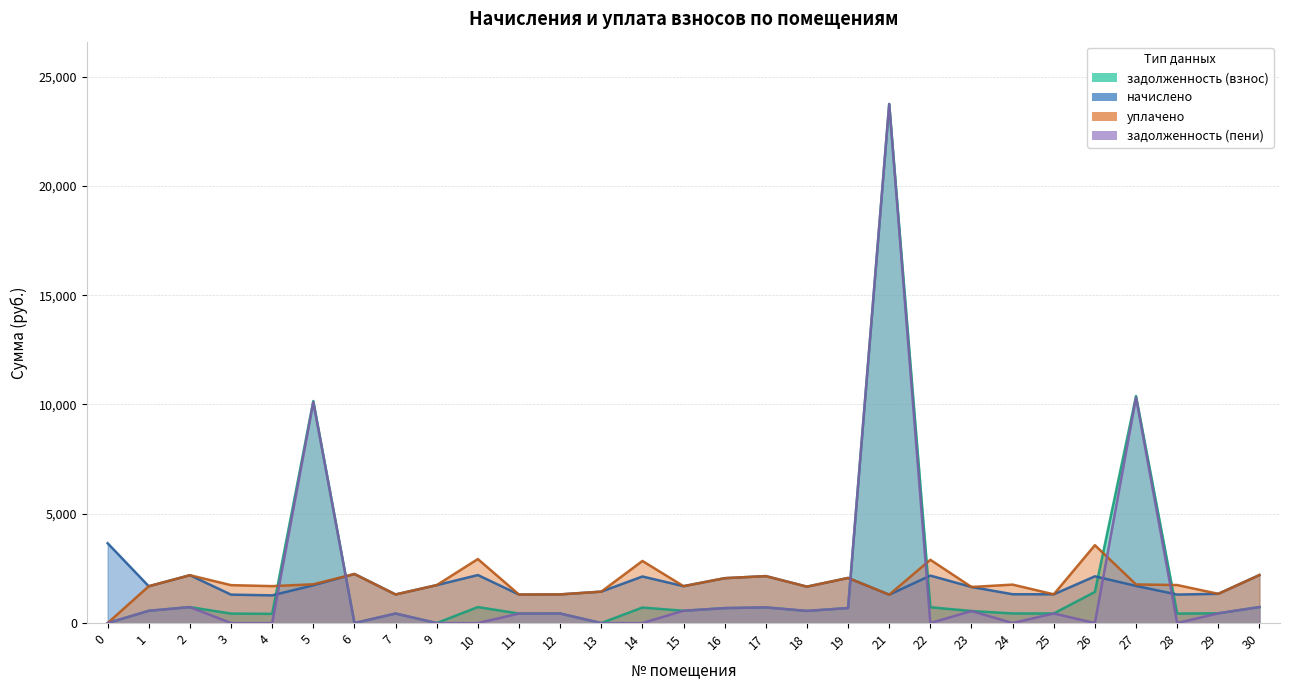

What is the difference between the maximum and second lowest values in the задолженность (взнос) series?

23747.5